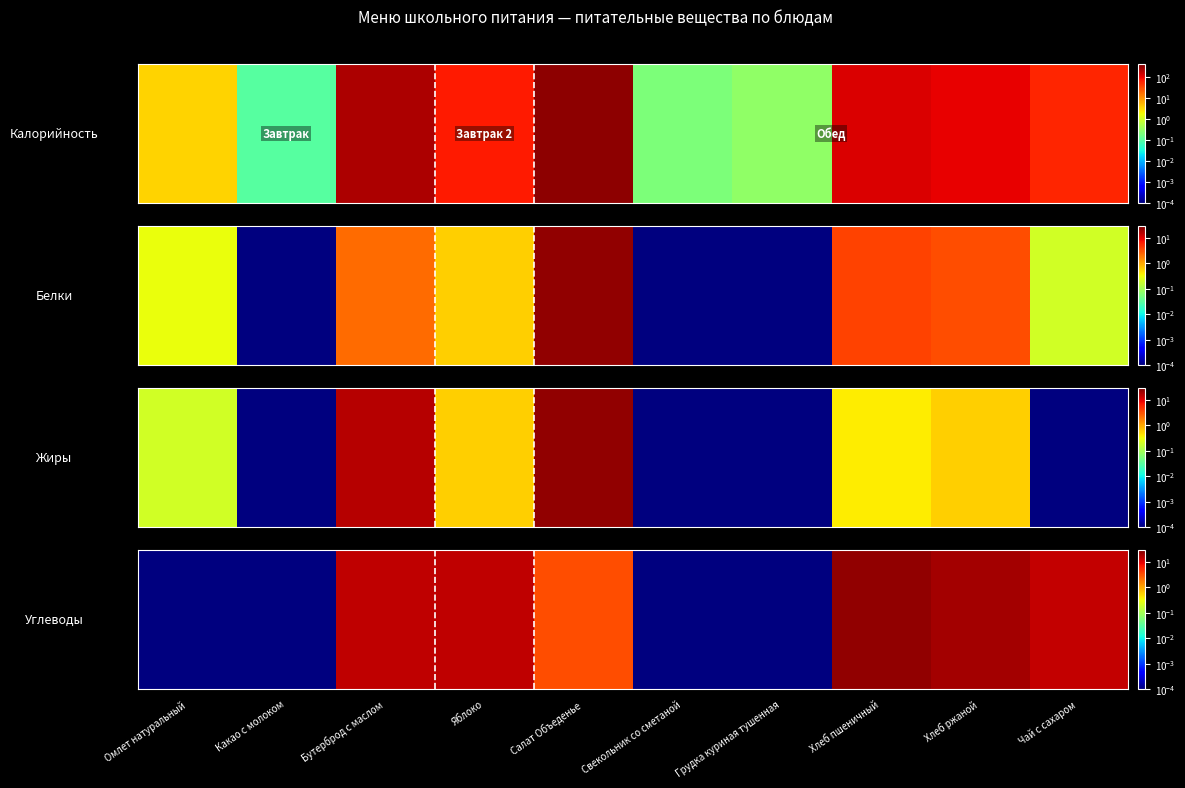

Reading left to right, list all the values displayed in this chart.

Омлет натуральный=0.0	Какао с молоком=0.0	Бутерброд с маслом=15.0	Яблоко=14.7	Салат Объеденье=3.4	Свекольник со сметаной=0.0	Грудка куриная тушенная=0.0	Хлеб пшеничный=24.6	Хлеб ржаной=19.8	Чай с сахаром=13.7